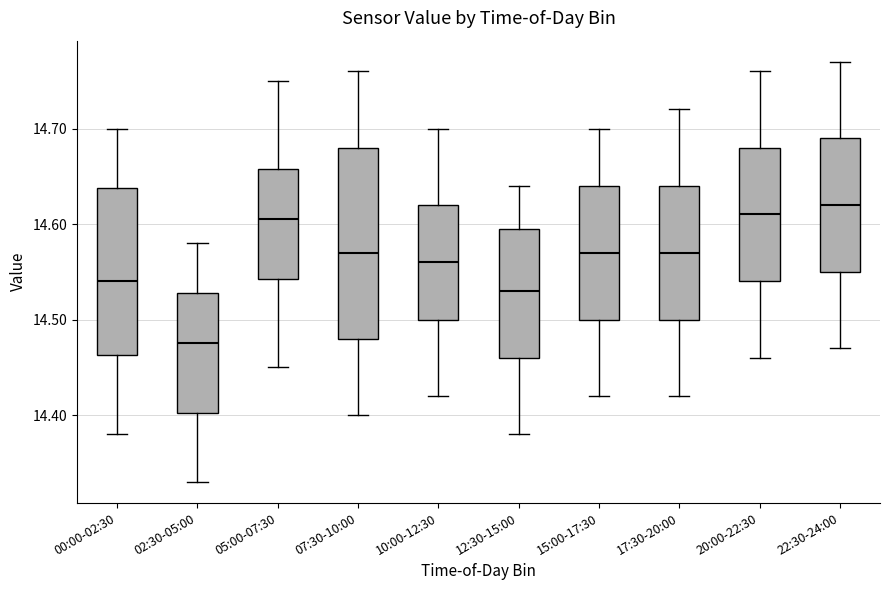

Where is the lower edge of the box for 12:30-15:00 on the y-axis? The values are not printed on the chart, so give them approximately, as read against the axis.

14.46